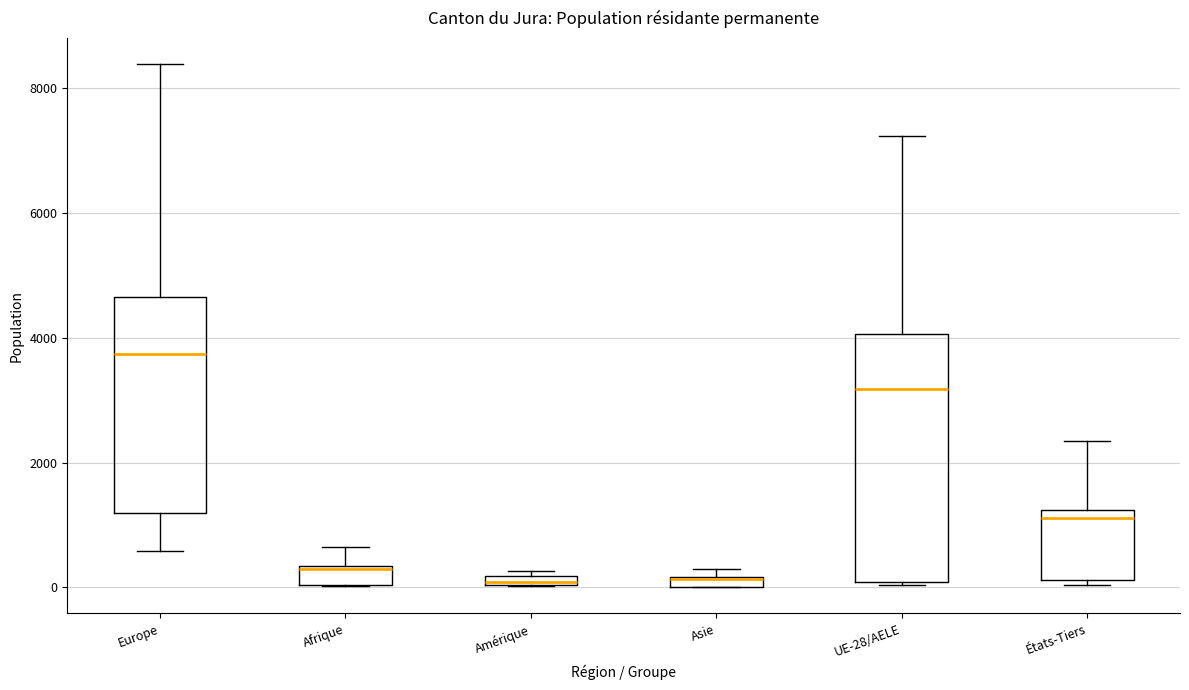

Where is the lower edge of the box for Asie on the y-axis? The values are not printed on the chart, so give them approximately, as read against the axis.

0